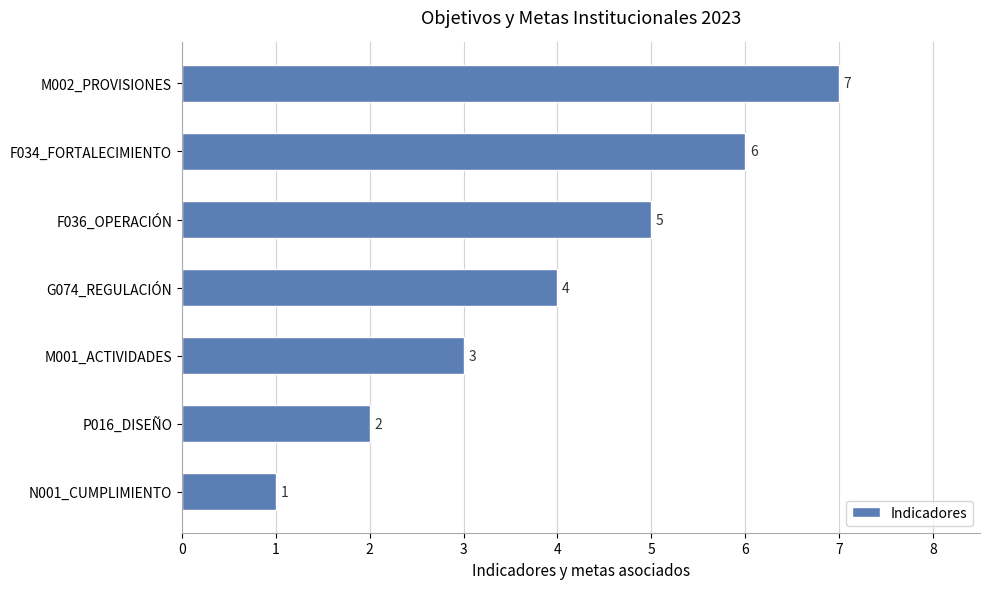

The chart shows a value of 6 at F034_FORTALECIMIENTO. True or false?

True